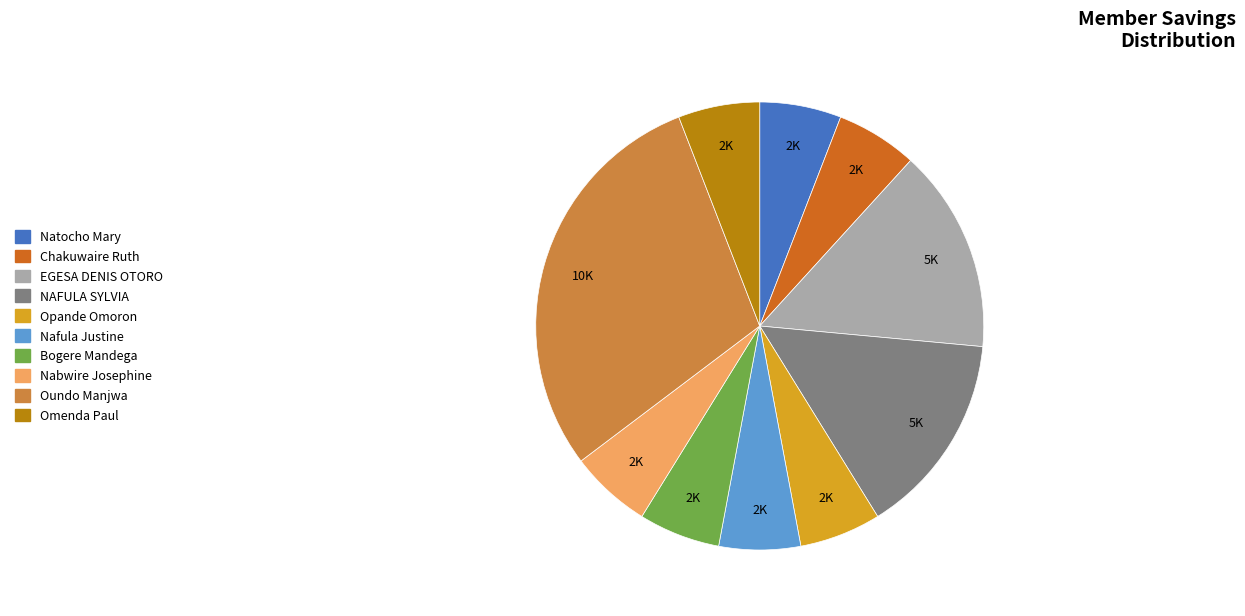

The Nafula Justine slice represents 1% of the pie. True or false?

False